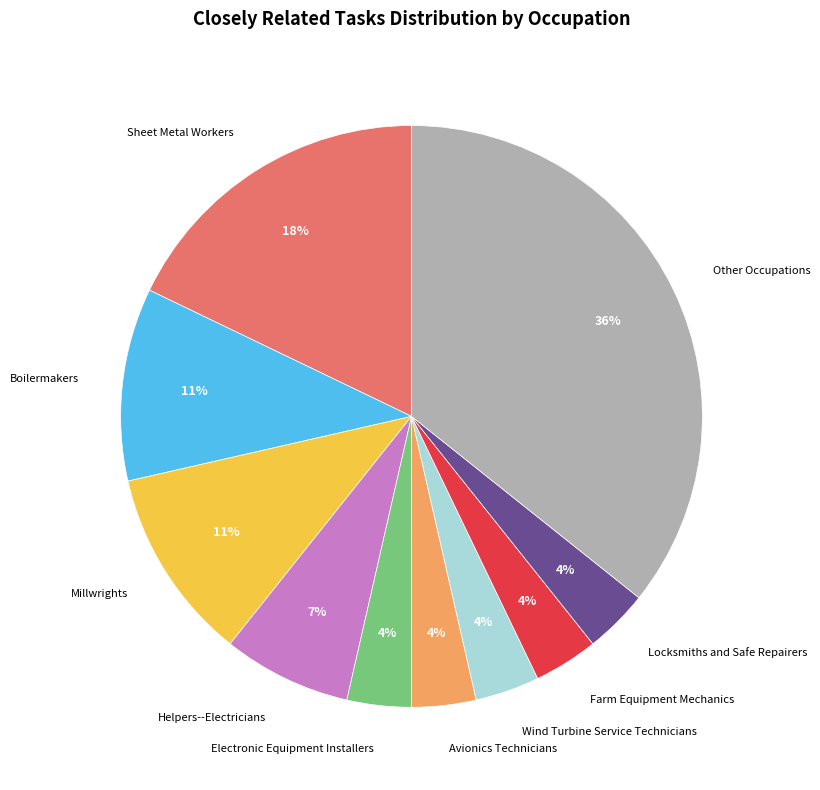

Count the number of slices in the pie.

10